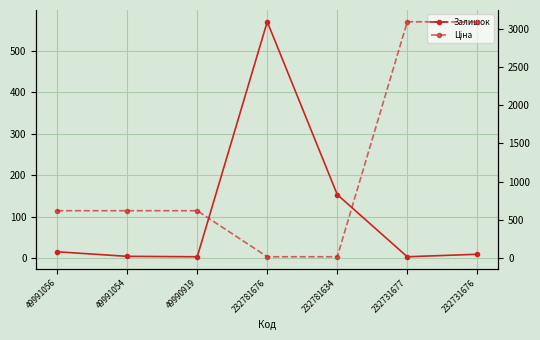

Is the value of Ціна at 49990919 greater than the value of Залишок at 232731676?

Yes